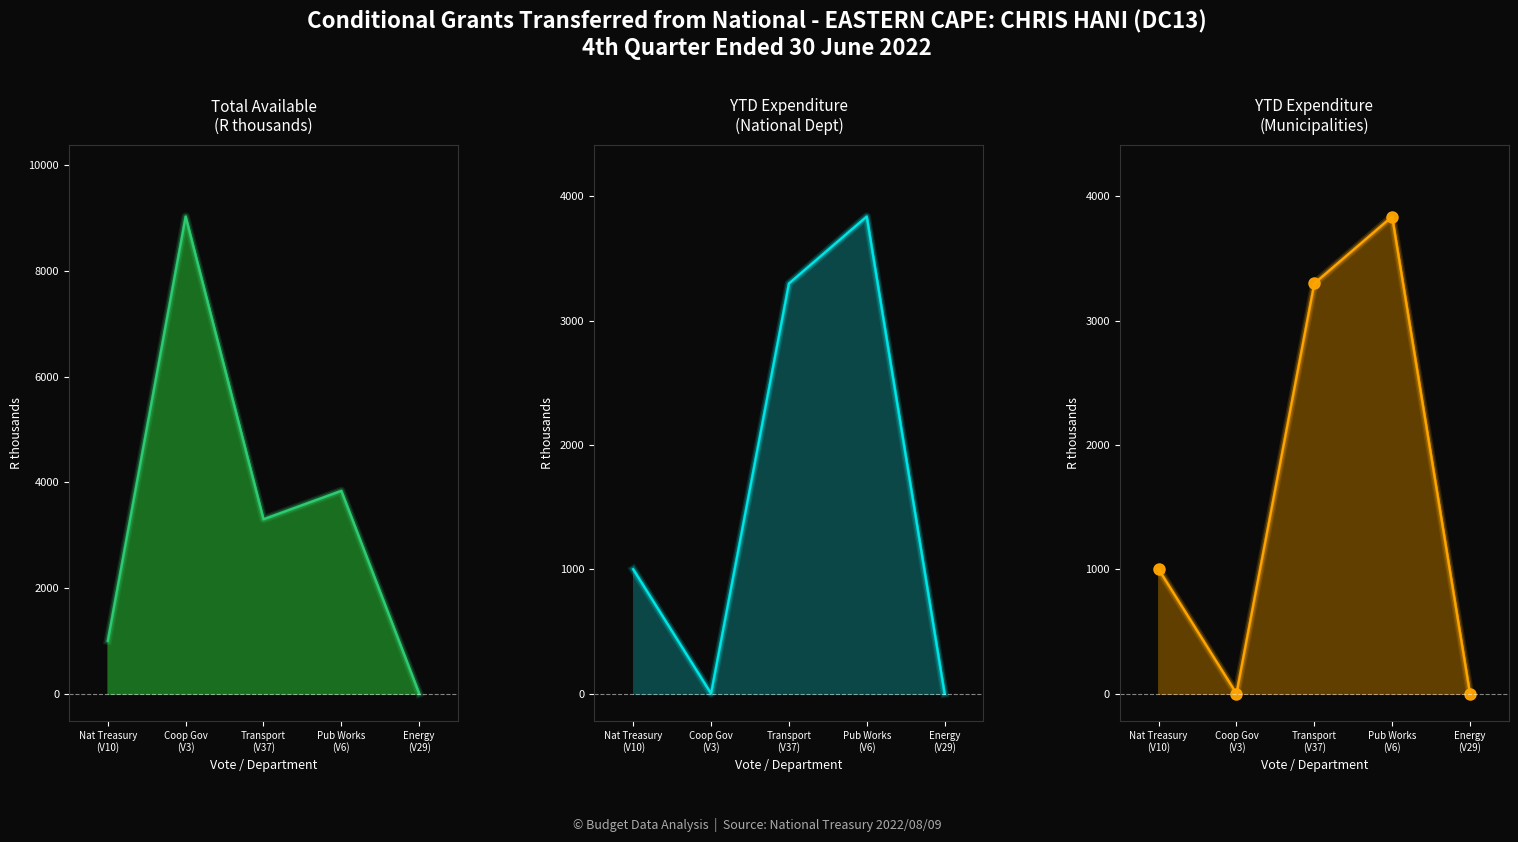

After their last crossing, which series has the higher values: Total Available or YTD Expenditure (Municipalities)?

Total Available